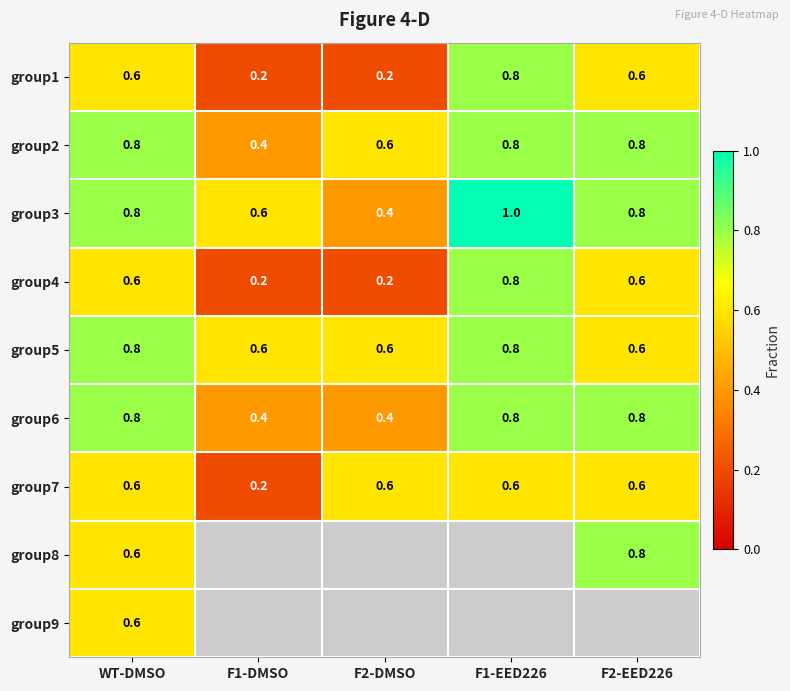

At how many categories does at least one series exceed 0?

5